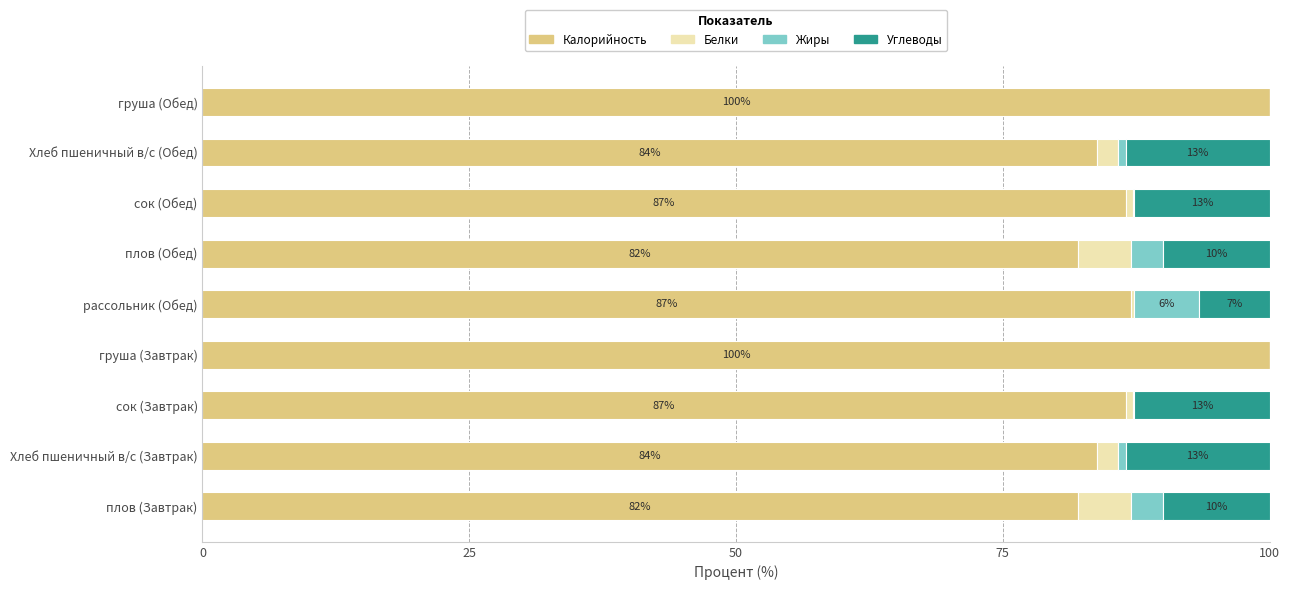

True or false: Калорийность has a value of 118.8 at рассольник (Обед).

False